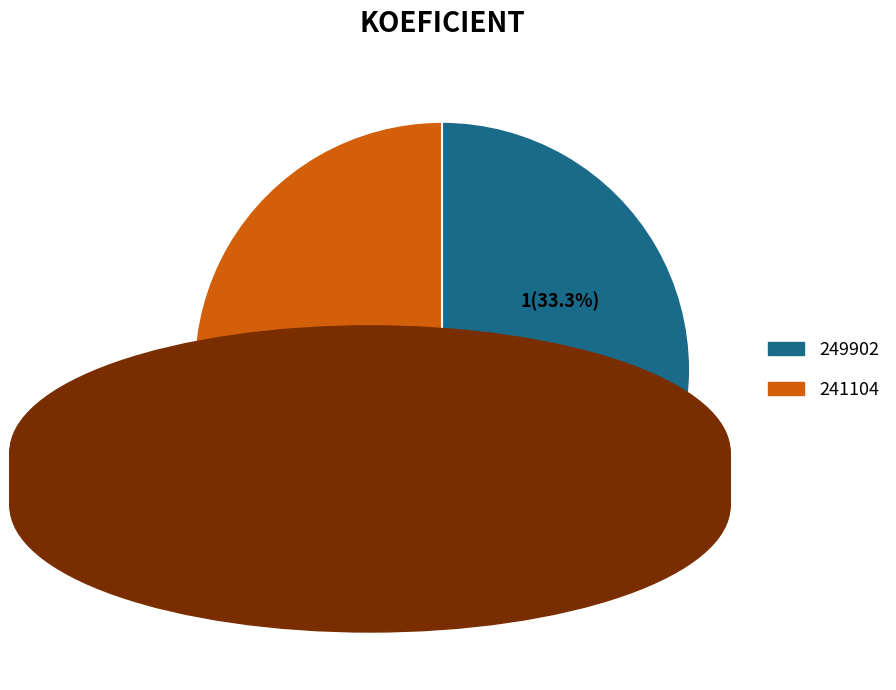

To the nearest percent, what is the average slice percentage?

50%